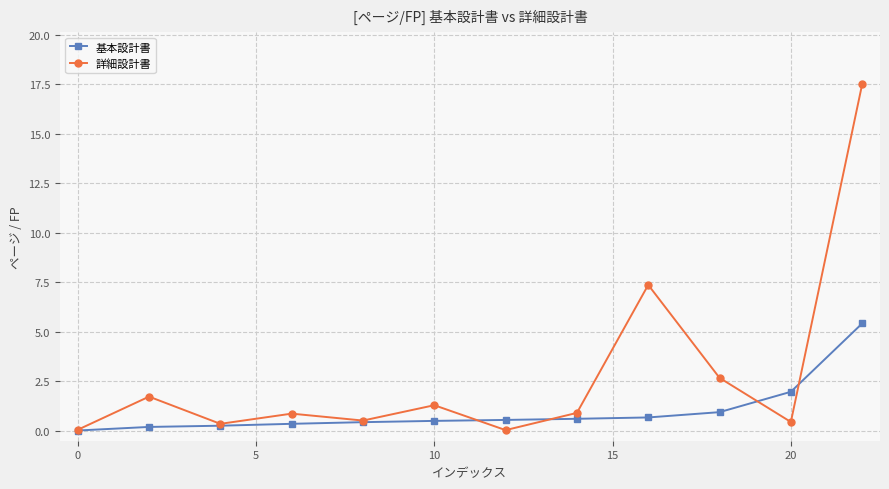

Which series has the largest range (max minus min)?

詳細設計書